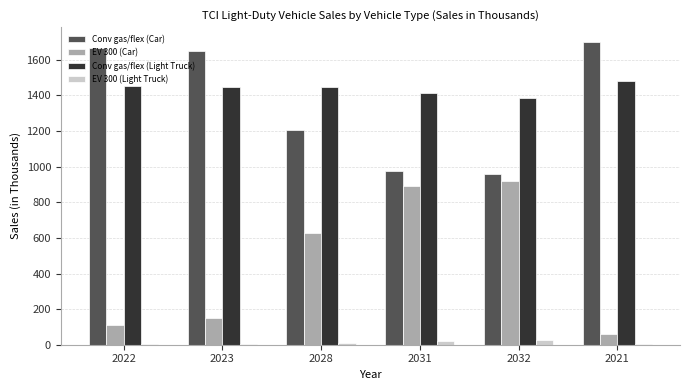

What is the total value across all series at 2023?

3250